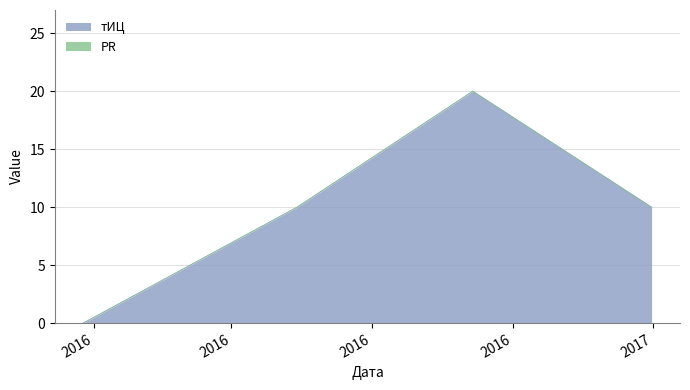

Between 2017-01-31 and 2016-01-25, which is larger?

2017-01-31